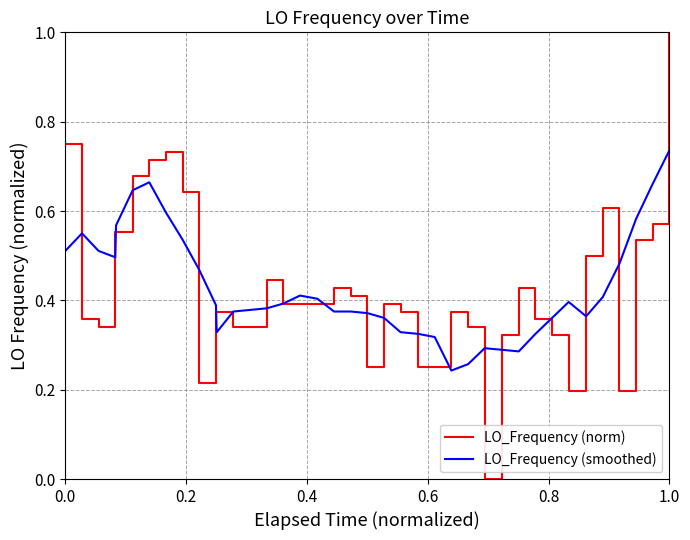

What is the maximum value shown in the chart?

1.0